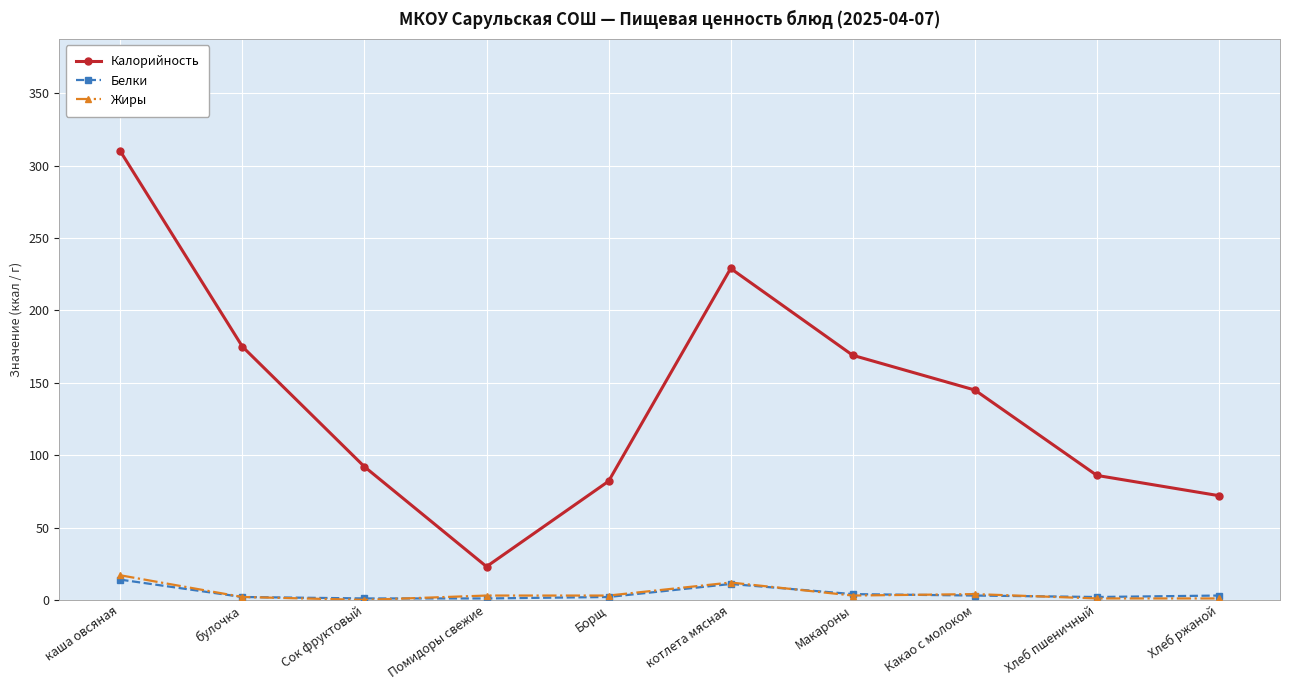

The value of Калорийность at каша овсяная is 488. True or false?

False